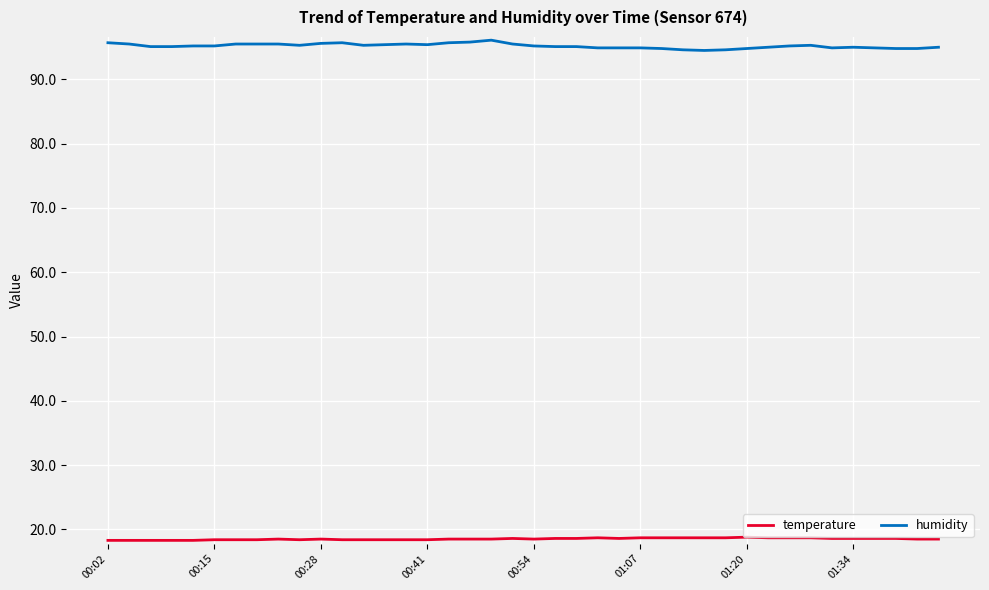

List the series in order of their peak value, lowest first.

temperature, humidity